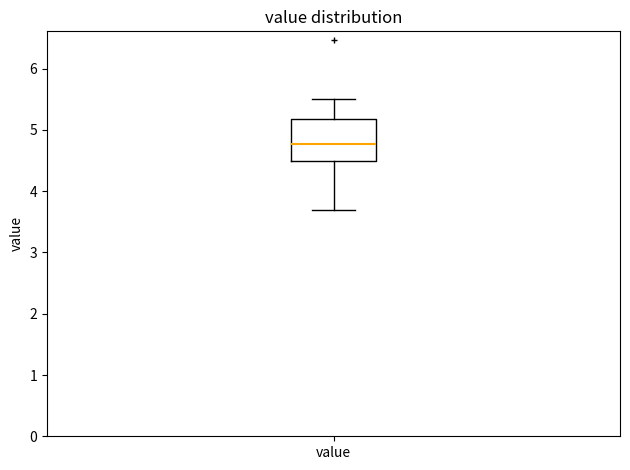

Transcribe this box plot: give where the median line is, the range the box spans, and where the two whiskers end, as read against the y-axis. The values are not printed on the chart, so give them approximately, as read against the axis.

median 4.8, box 4.5 to 5.2, whiskers 3.7 to 5.5